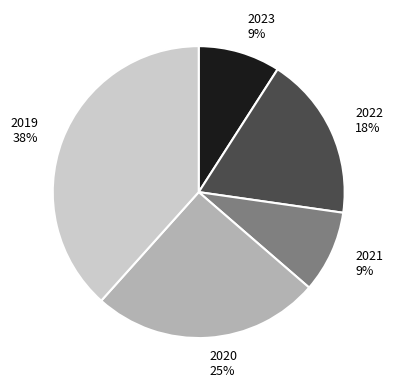

To the nearest percent, what is the average slice percentage?

20%